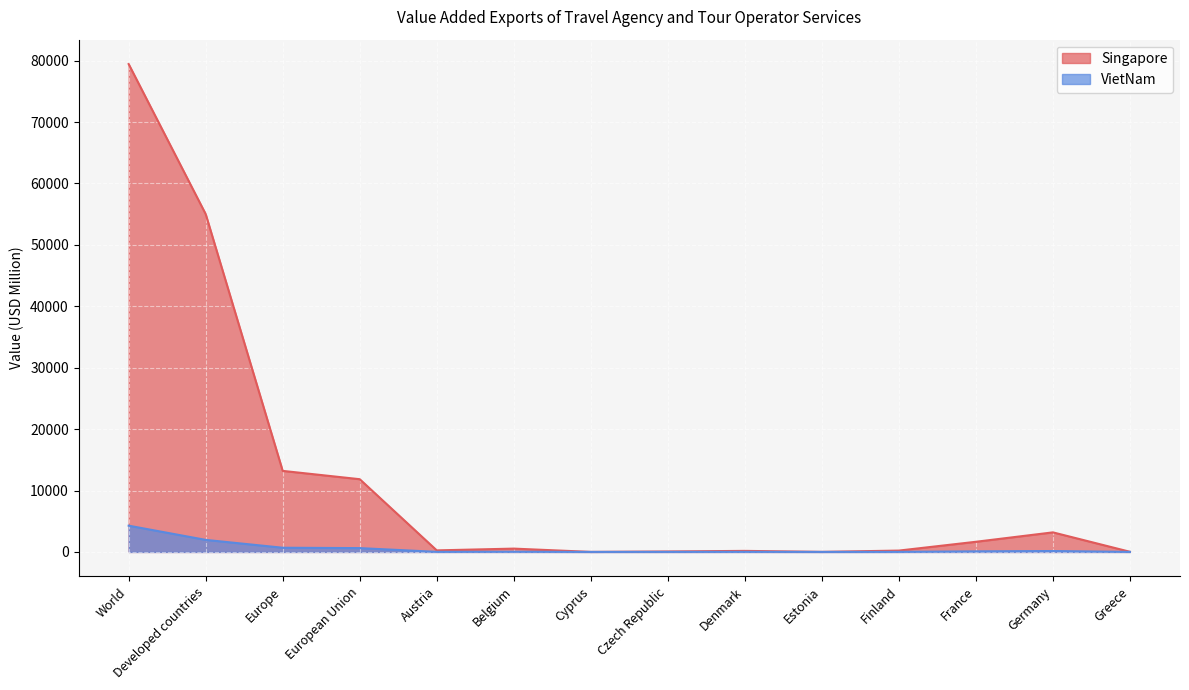

Between Greece and Belgium, which is larger?

Belgium